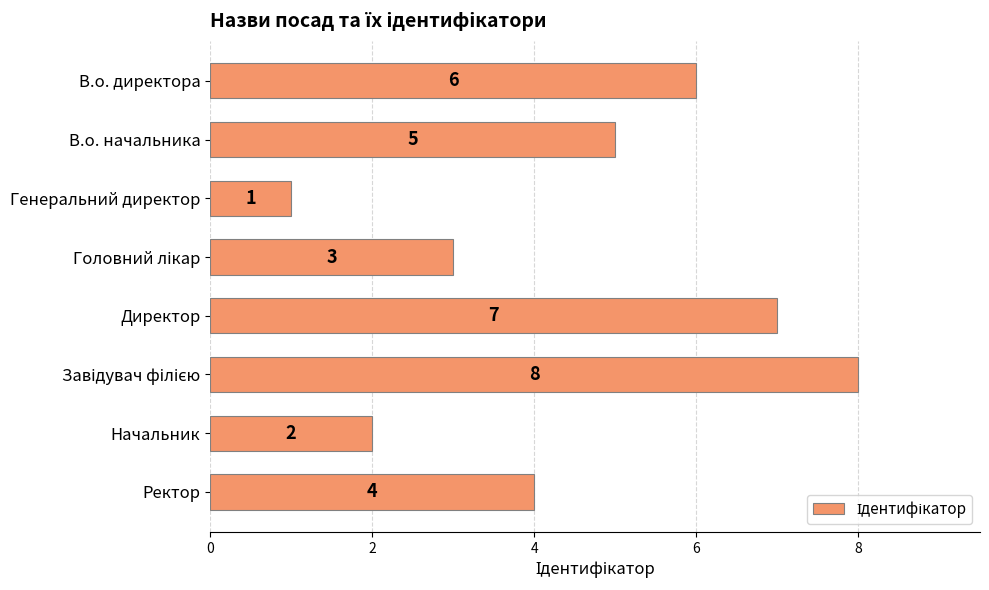

What is the greatest value displayed?

8